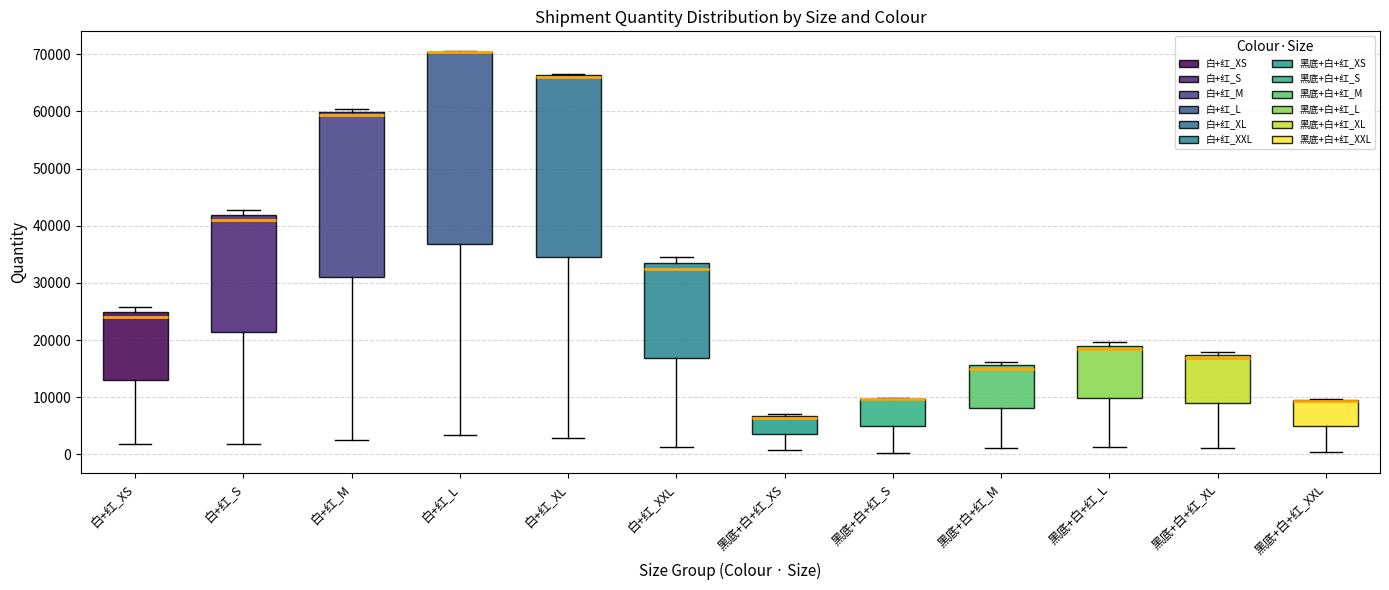

Reading left to right, transcribe this box plot: for each box, give where its median line is, the range the box spans, and where its two whiskers end, as read against the y-axis. The values are not printed on the chart, so give them approximately, as read against the axis.

白+红_XS: median 24000, box 13000 to 25000, whiskers 2000 to 26000
白+红_S: median 41000, box 21000 to 42000, whiskers 2000 to 43000
白+红_M: median 59000, box 31000 to 60000, whiskers 3000 to 60000 (just above the box's upper edge)
白+红_L: median 70000 (drawn on the box's upper edge), box 37000 to 70000, whiskers 3000 to 71000
白+红_XL: median 66000 (drawn on the box's upper edge), box 34000 to 66000, whiskers 3000 to 67000
白+红_XXL: median 32000, box 17000 to 33000, whiskers 1000 to 35000
黑底+白+红_XS: median 6000, box 4000 to 7000, whiskers 1000 to 7000 (just above the box's upper edge)
黑底+白+红_S: median 10000 (drawn on the box's upper edge), box 5000 to 10000, whiskers 0 to 10000
黑底+白+红_M: median 15000, box 8000 to 16000, whiskers 1000 to 16000 (just above the box's upper edge)
黑底+白+红_L: median 18000, box 10000 to 19000, whiskers 1000 to 20000
黑底+白+红_XL: median 17000 (just below the box's upper edge), box 9000 to 17000, whiskers 1000 to 18000
黑底+白+红_XXL: median 9000 (drawn on the box's upper edge), box 5000 to 10000, whiskers 0 to 10000